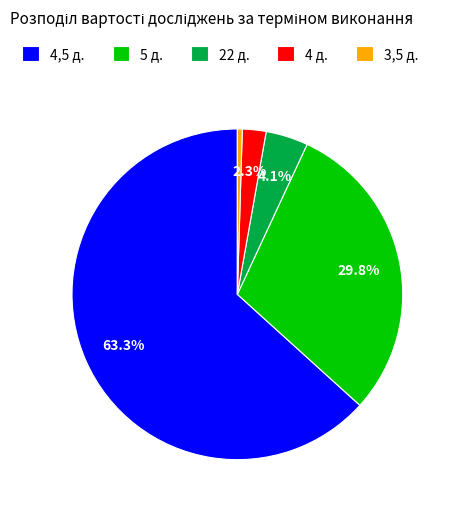

How many slices are in this pie chart?

5